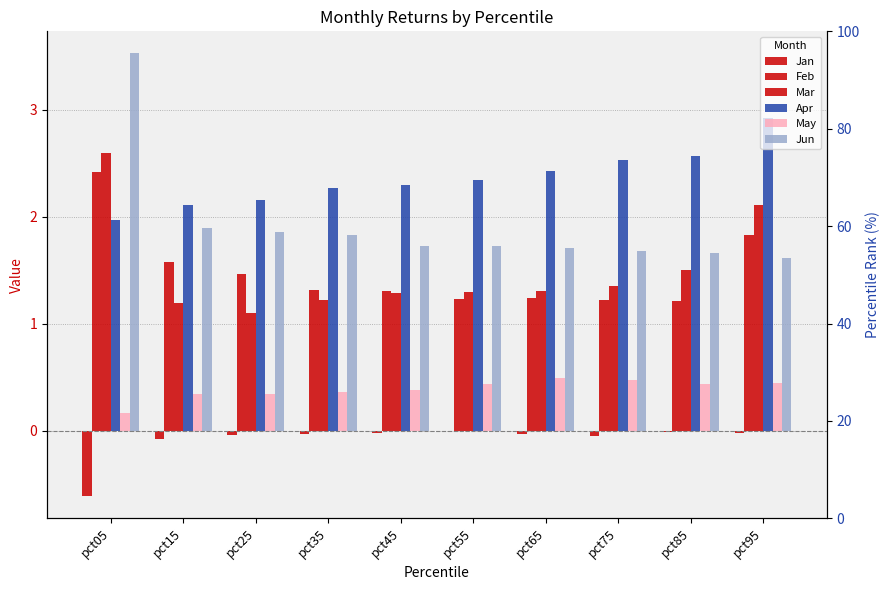

Which series has the largest range (max minus min)?

Jun